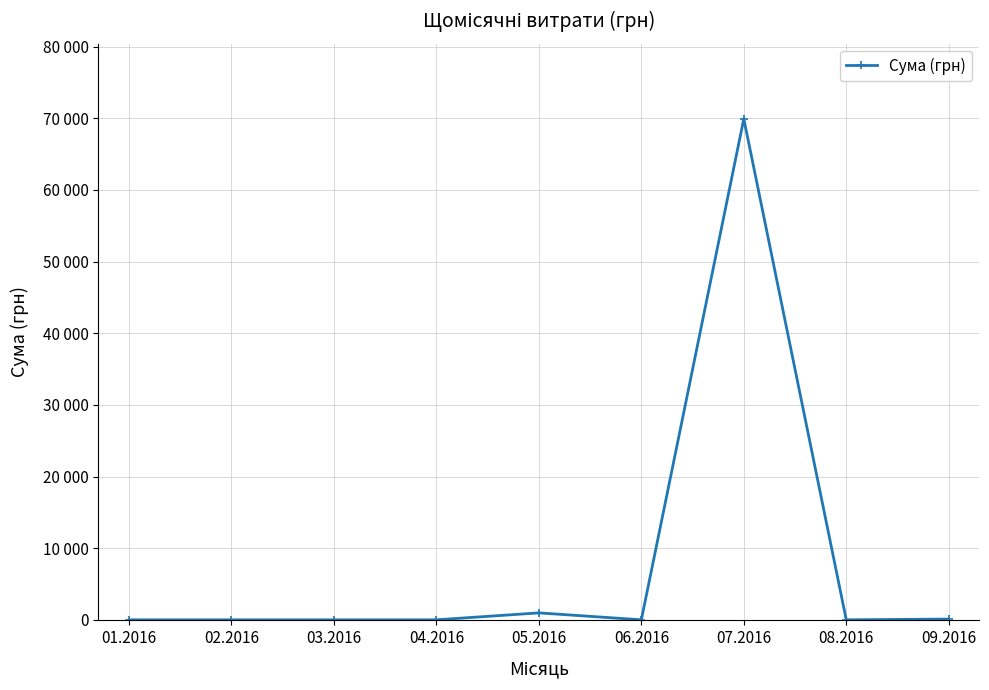

What is the label of the 1st point from the right?

09.2016